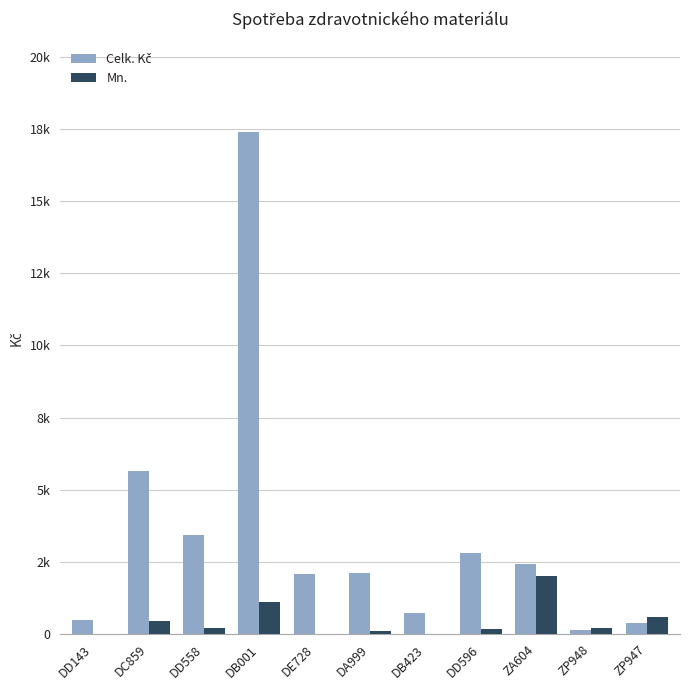

Are the bars horizontal?

No